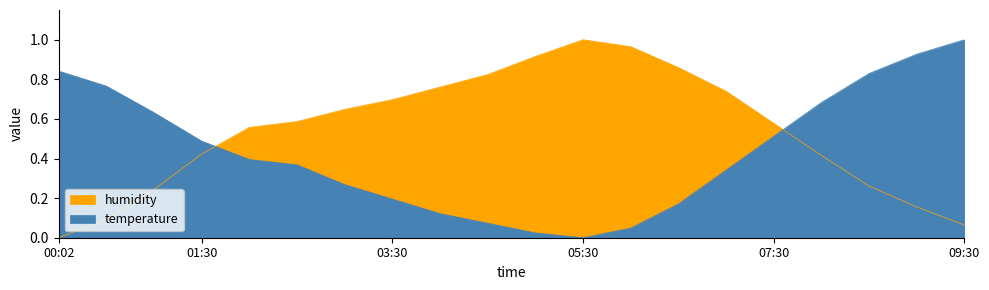

What is the value of the humidity point at the 6th from the left?

0.6